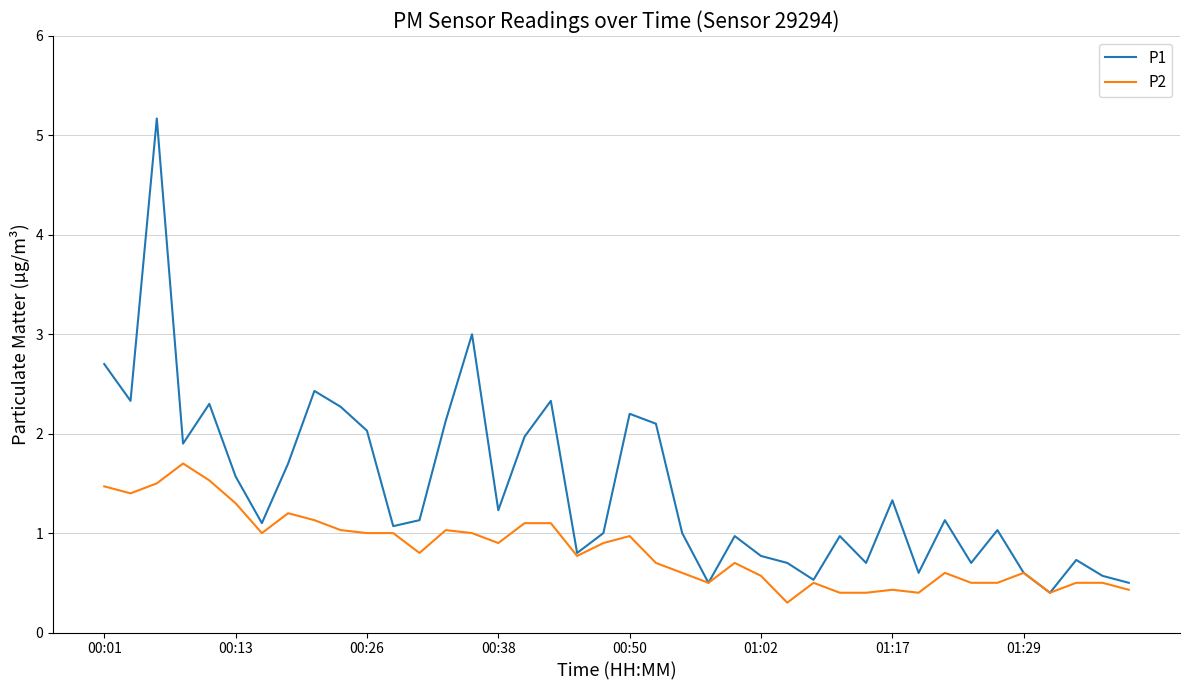

Is this an area chart (filled region under the line)?

No